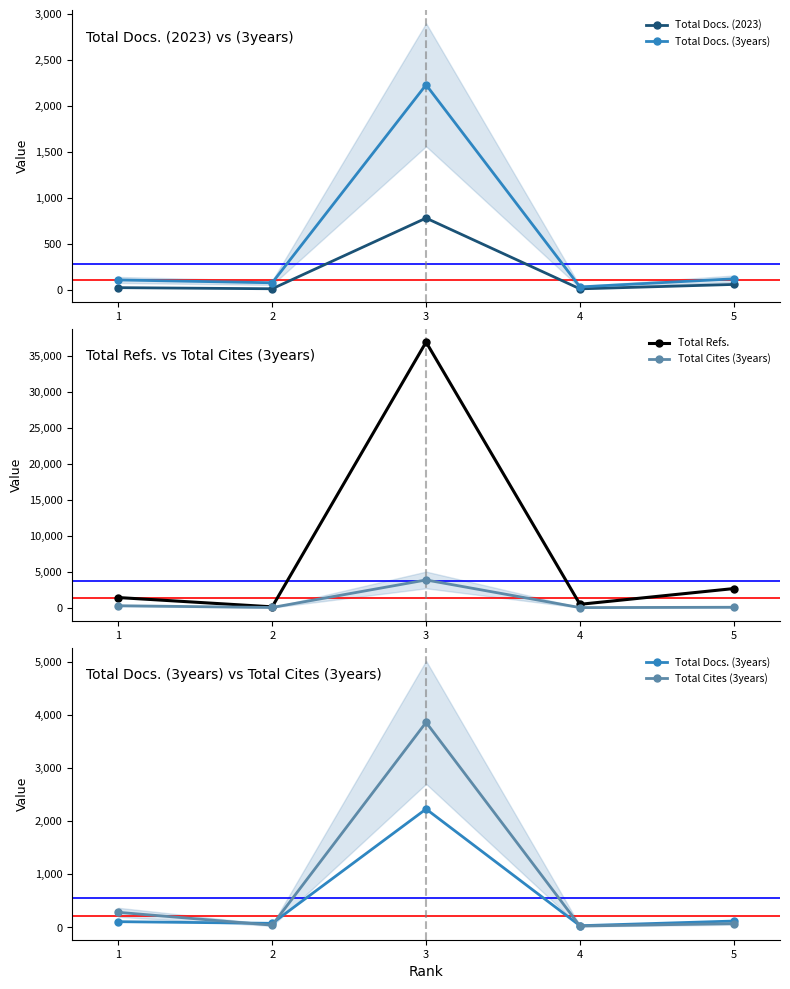

How many values in the Total Docs. (2023) series are below 24?

2